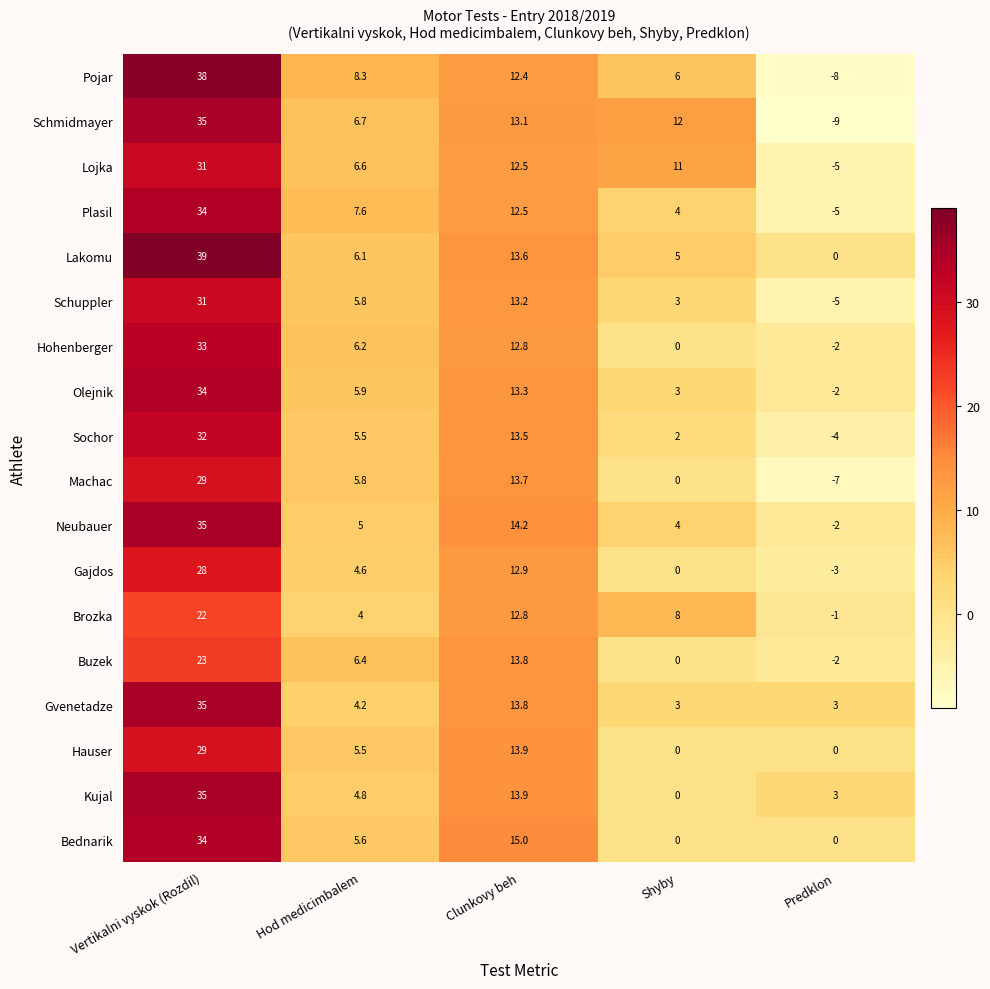

What is the approximate value of Olejnik at Predklon?

-2.0